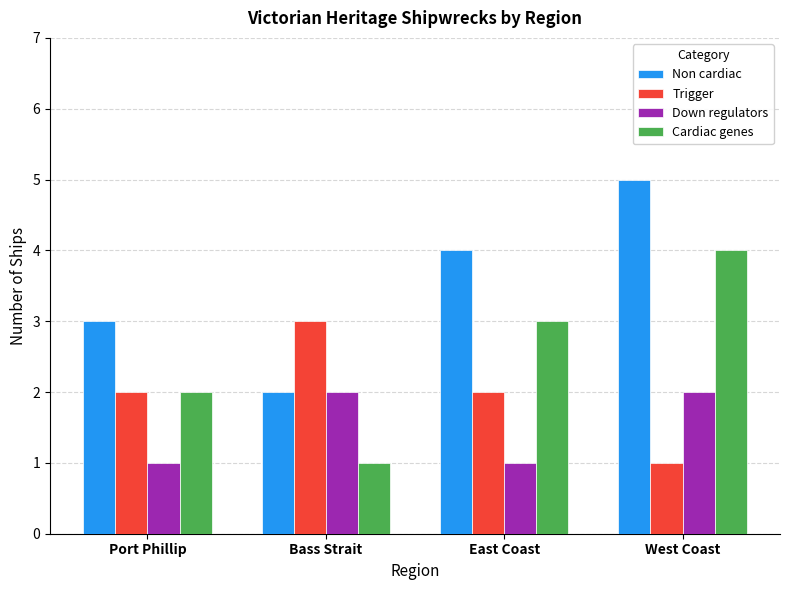

Reading left to right, what are all the values shown in this chart?

Non cardiac: 3	2	4	5
Trigger: 2	3	2	1
Down regulators: 1	2	1	2
Cardiac genes: 2	1	3	4